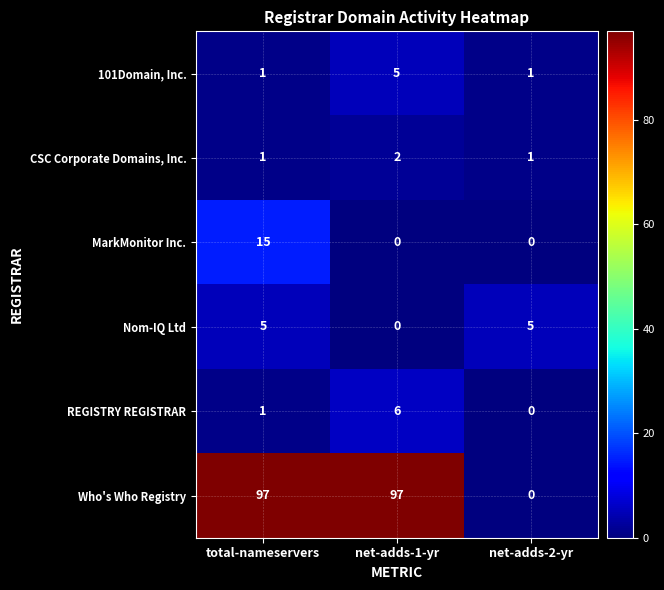

Reading left to right, extract all data points from this chart.

101Domain, Inc.: total-nameservers=1	net-adds-1-yr=5	net-adds-2-yr=1
CSC Corporate Domains, Inc.: total-nameservers=1	net-adds-1-yr=2	net-adds-2-yr=1
MarkMonitor Inc.: total-nameservers=15	net-adds-1-yr=0	net-adds-2-yr=0
Nom-IQ Ltd: total-nameservers=5	net-adds-1-yr=0	net-adds-2-yr=5
REGISTRY REGISTRAR: total-nameservers=1	net-adds-1-yr=6	net-adds-2-yr=0
Who's Who Registry: total-nameservers=97	net-adds-1-yr=97	net-adds-2-yr=0